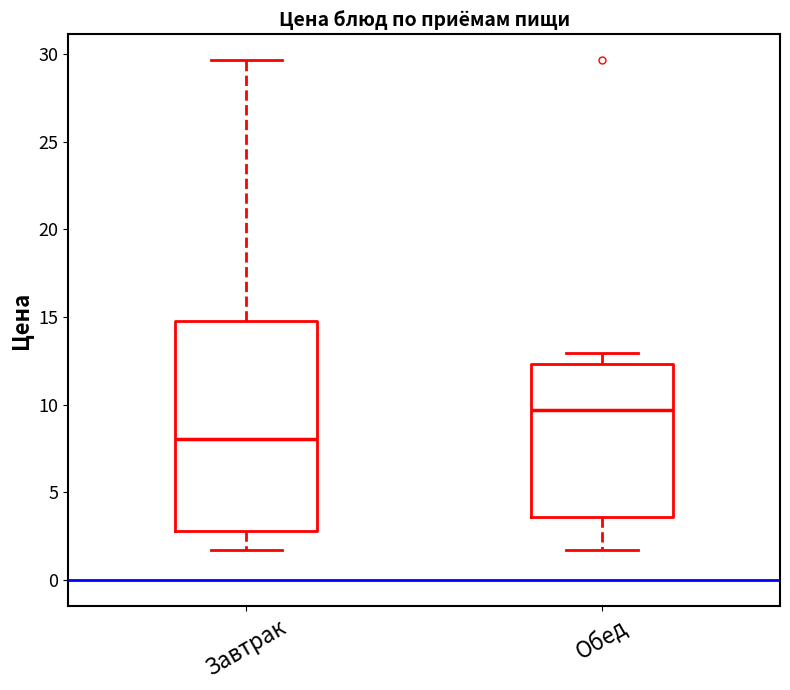

Which box has the highest median line?

Обед